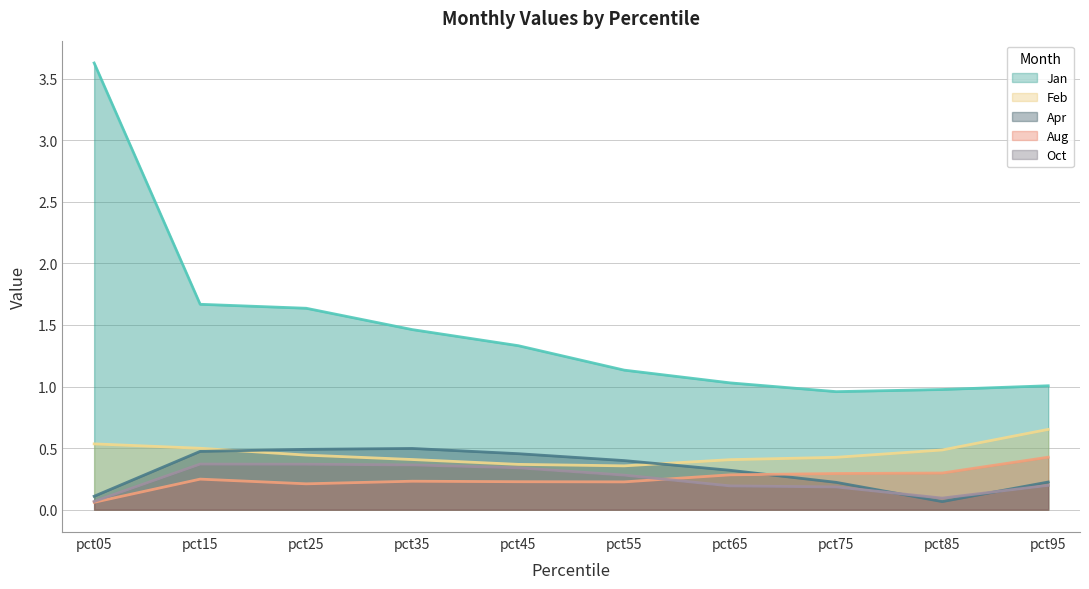

What is the value of the Apr point at the 7th from the left?

0.3